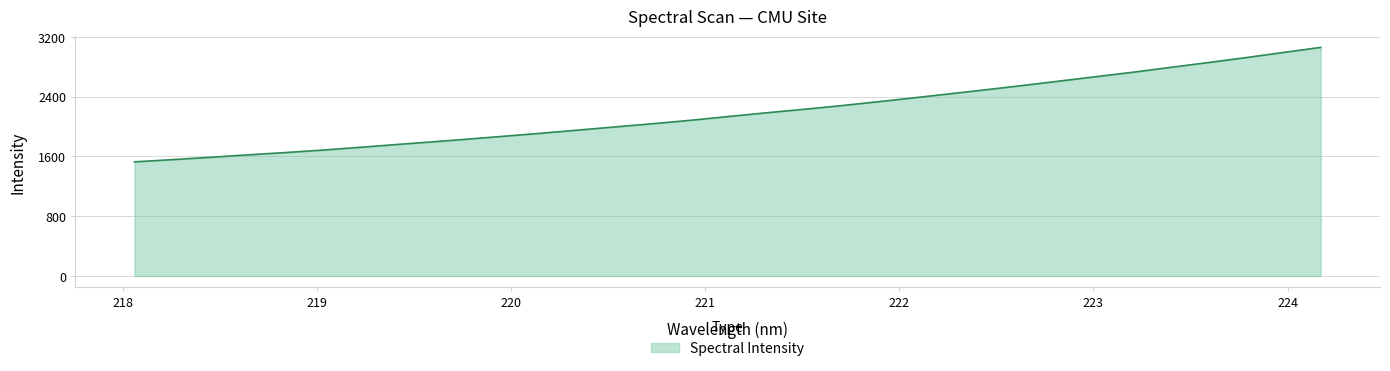

What is the minimum value shown in the chart?

1526.5